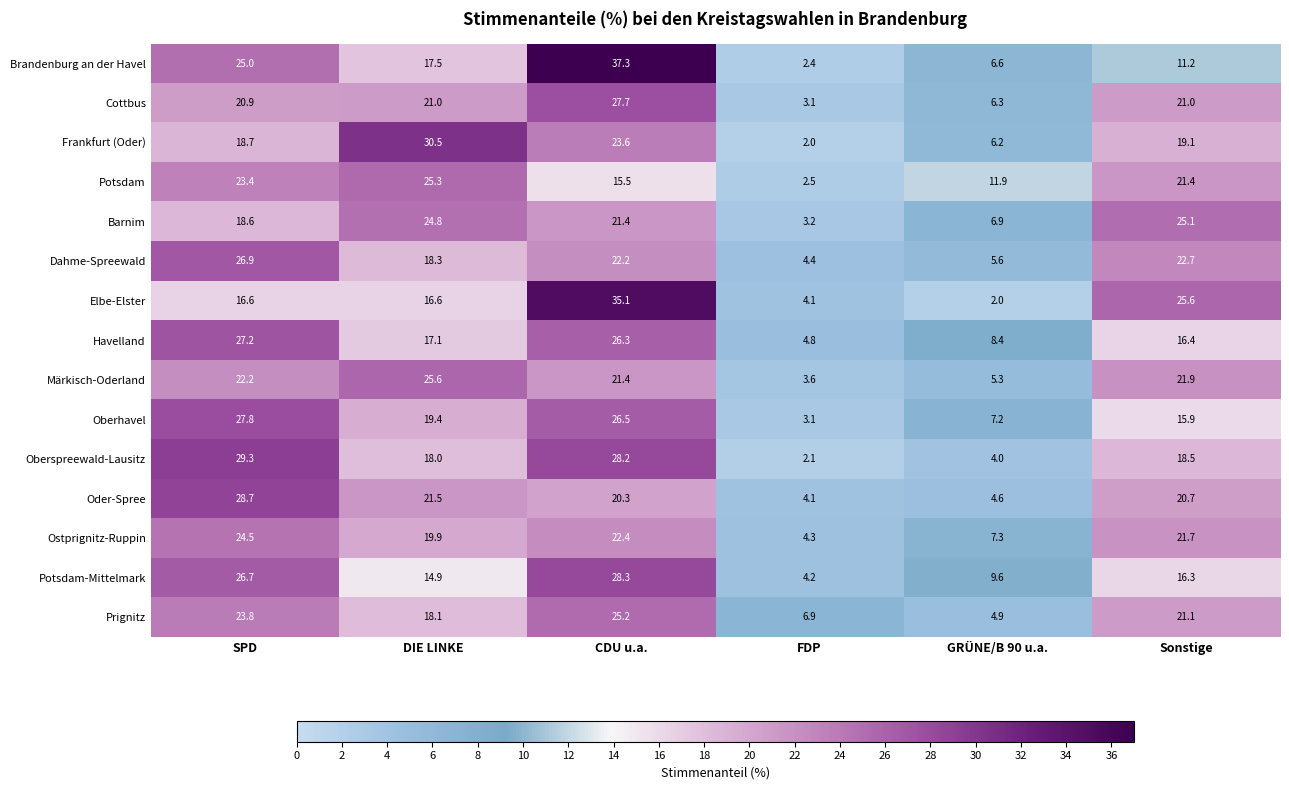

What is the maximum value for Elbe-Elster?

35.1